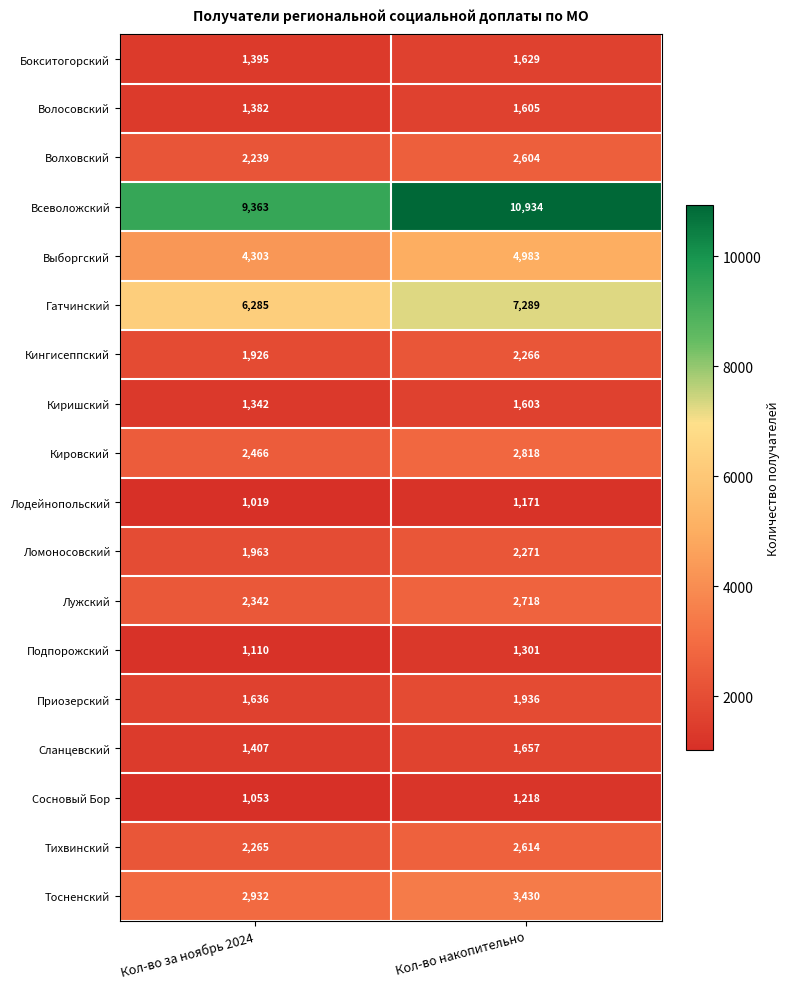

Rank the series at Кол-во накопительно from highest to lowest value.

Всеволожский, Гатчинский, Выборгский, Тосненский, Кировский, Лужский, Тихвинский, Волховский, Ломоносовский, Кингисеппский, Приозерский, Сланцевский, Бокситогорский, Волосовский, Киришский, Подпорожский, Сосновый Бор, Лодейнопольский